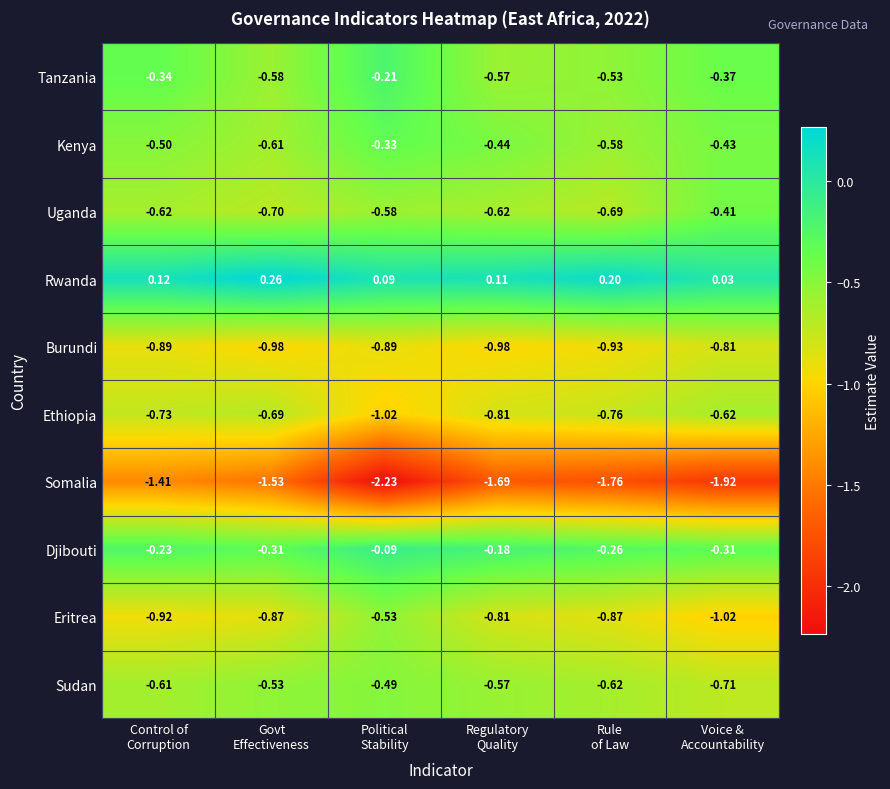

Which series has the widest spread of values?

Somalia